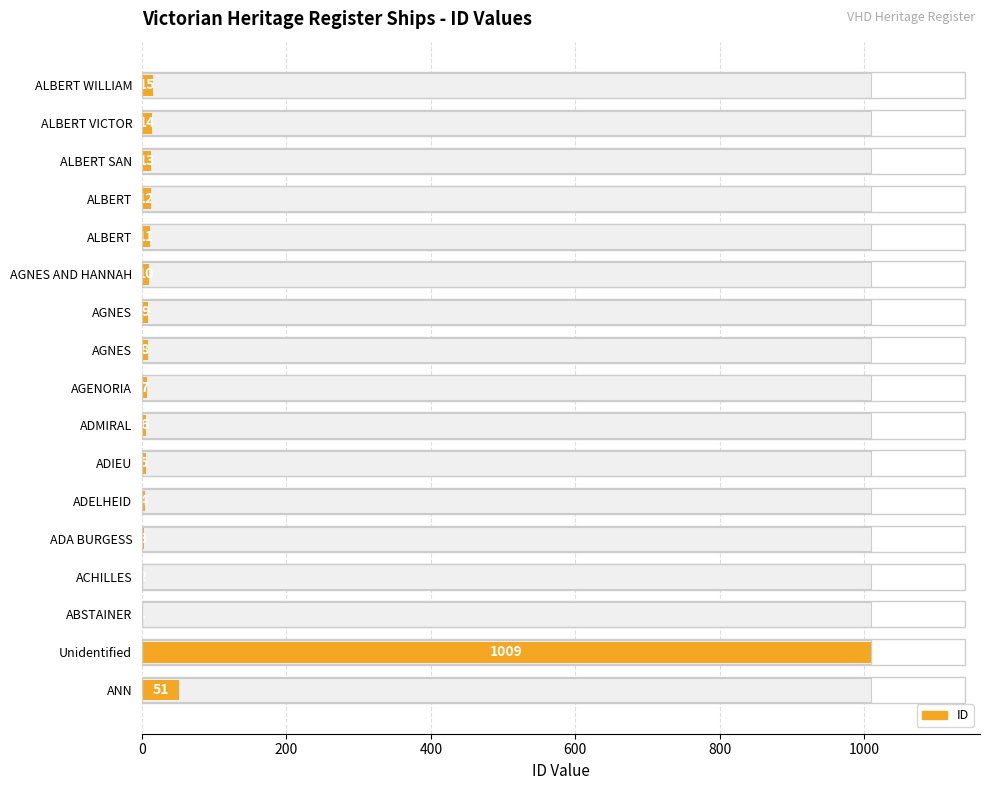

What is the value of the 13th bar from the left?

11